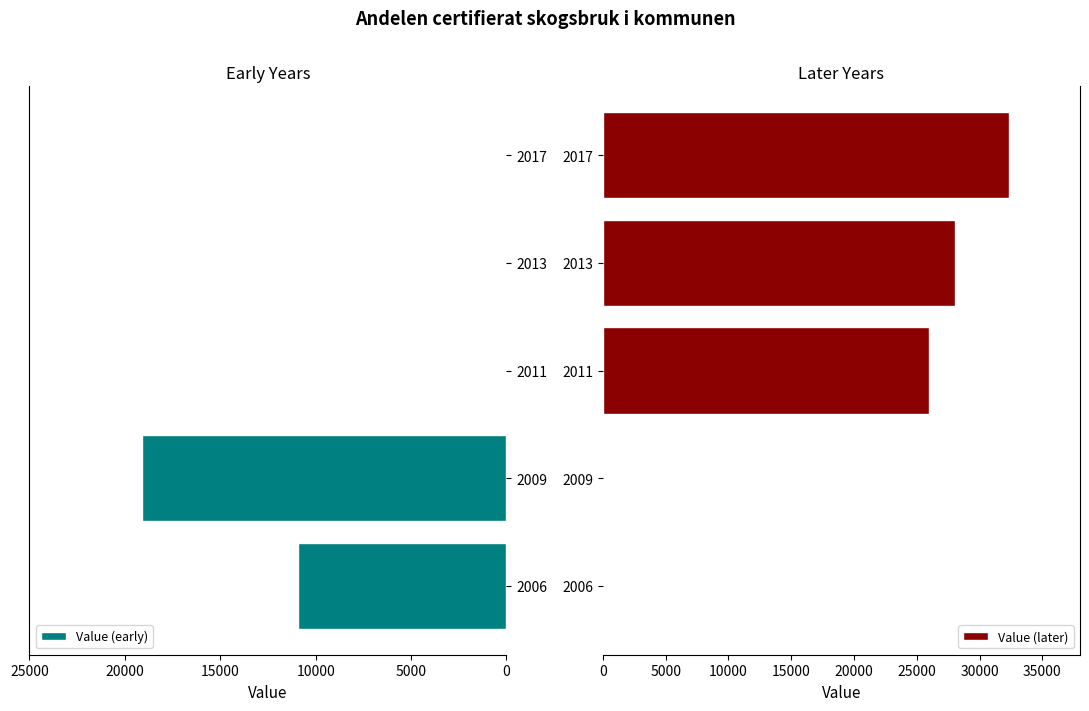

The Value (early) series shows 10936 at 2006. True or false?

True